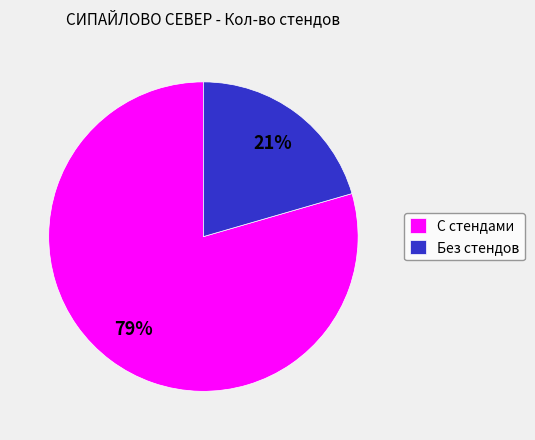

Is the sum of С стендами and Без стендов greater than half?

Yes